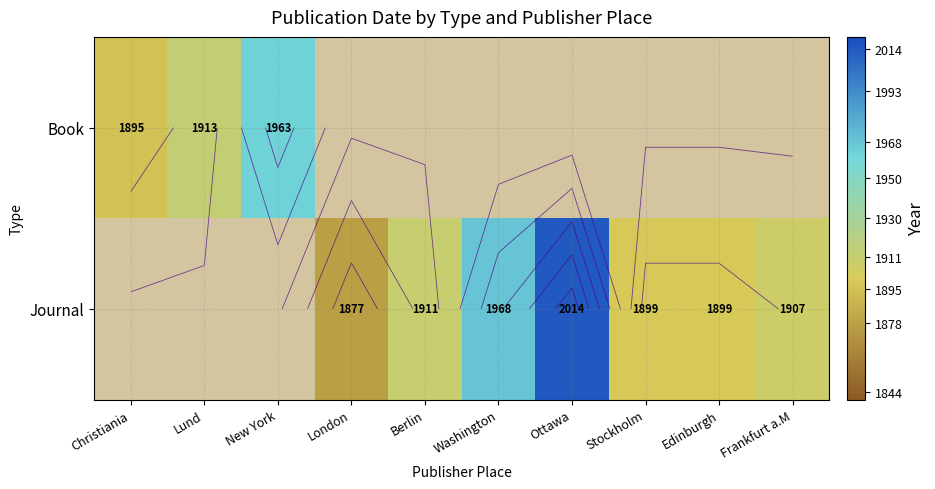

What is the smallest value displayed?

1877.0